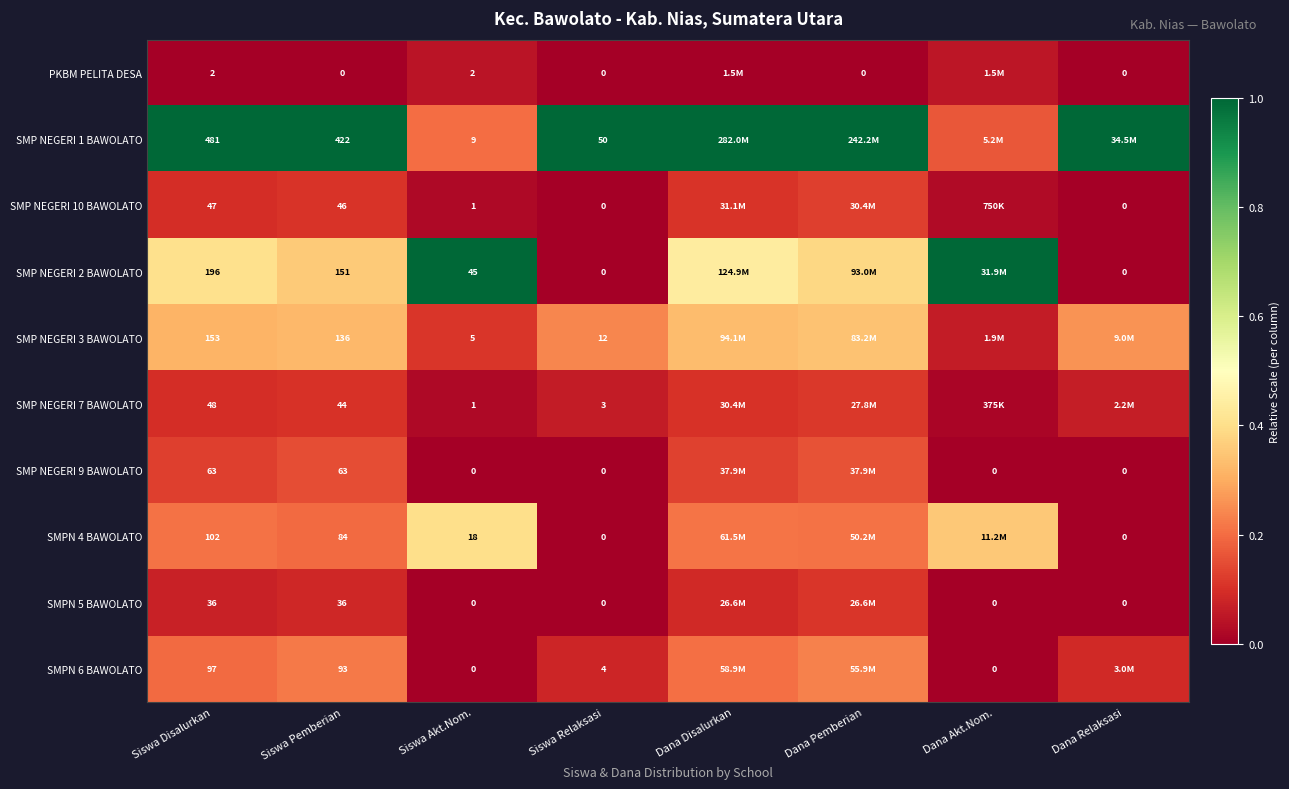

What is the spread (max minus min) of values at Siswa Disalurkan?

479.0